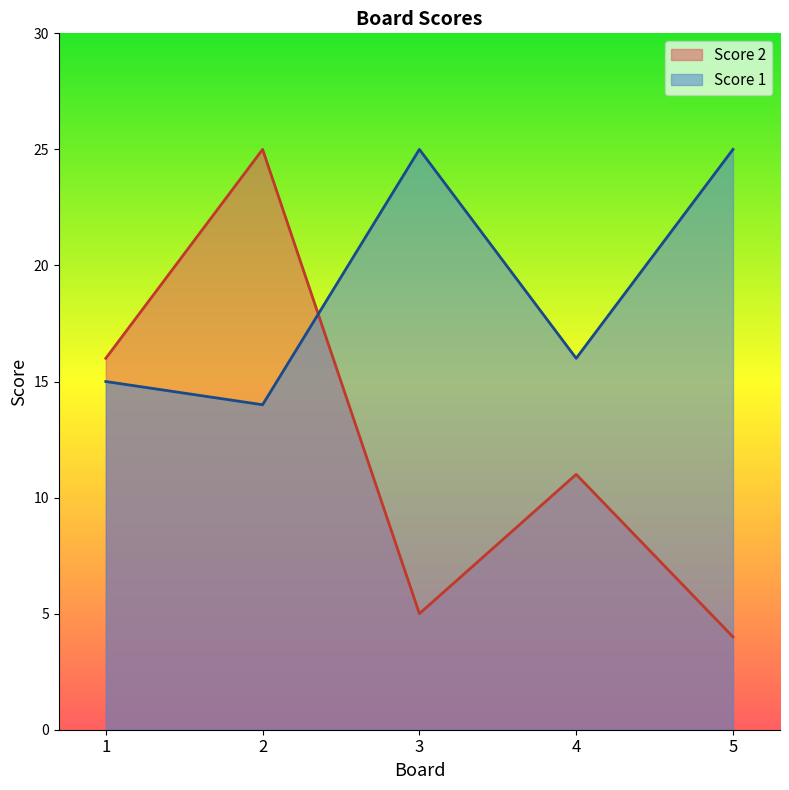

Is it true that Score 2 equals 1 at 3?

False